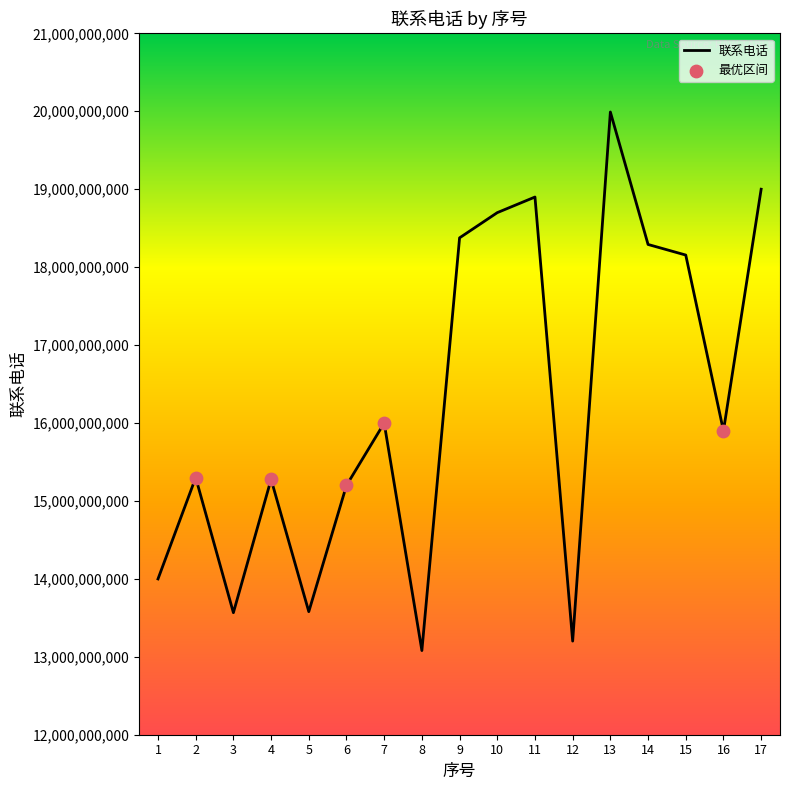

What is the change in value from 2 to 11?

+3600362247